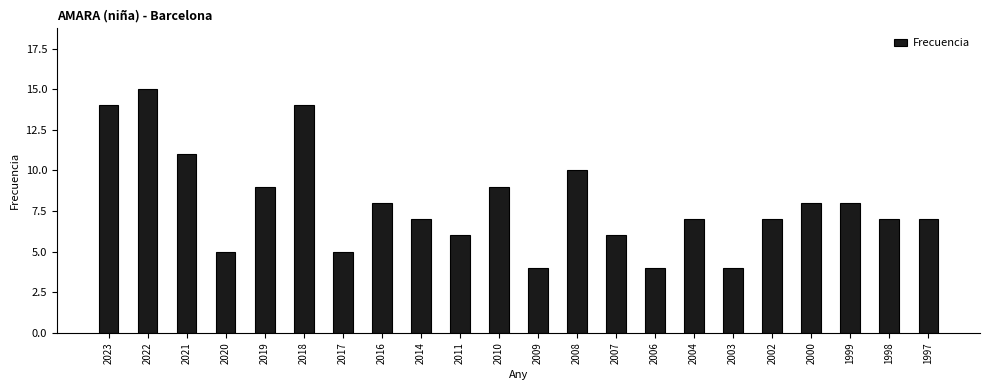

What is the greatest value displayed?

15